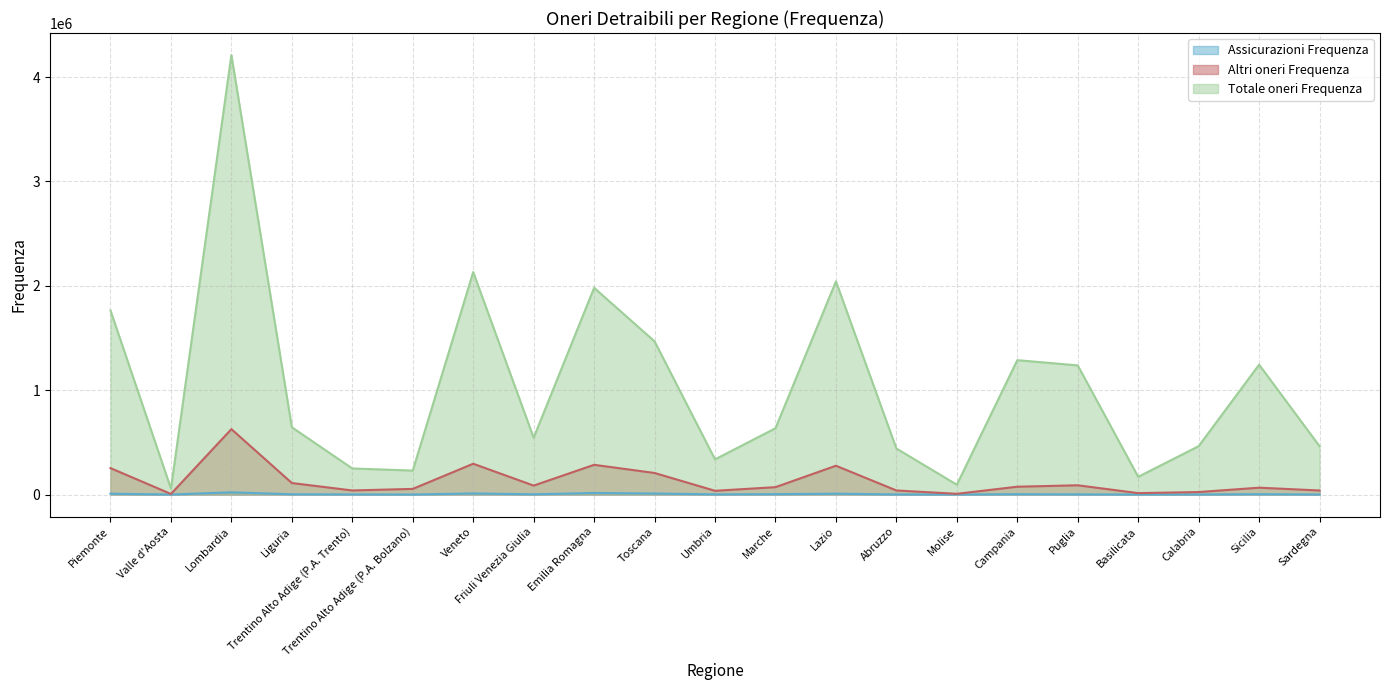

What is the total value across all series at Toscana?

1684373